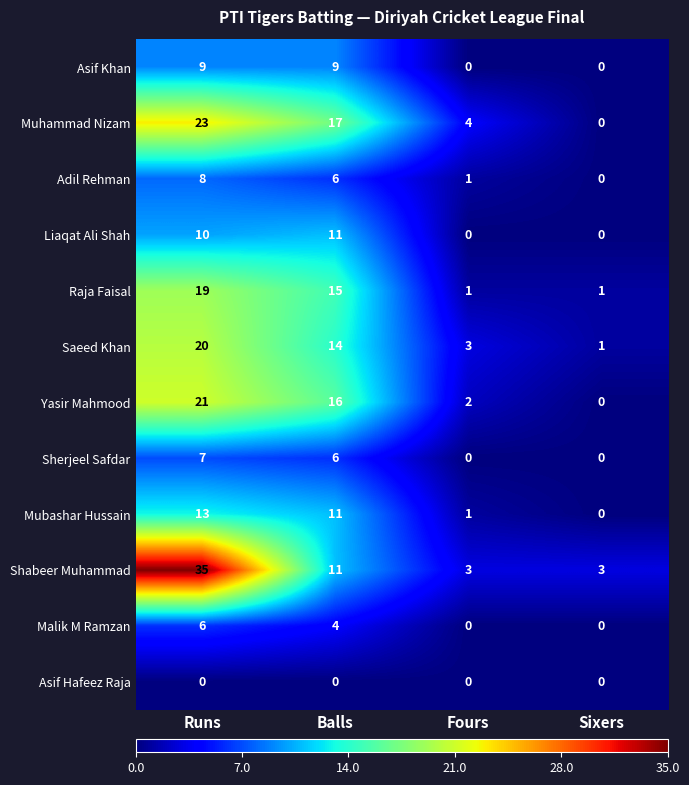

List the series in order of their peak value, lowest first.

Asif Hafeez Raja, Malik M Ramzan, Sherjeel Safdar, Adil Rehman, Asif Khan, Liaqat Ali Shah, Mubashar Hussain, Raja Faisal, Saeed Khan, Yasir Mahmood, Muhammad Nizam, Shabeer Muhammad